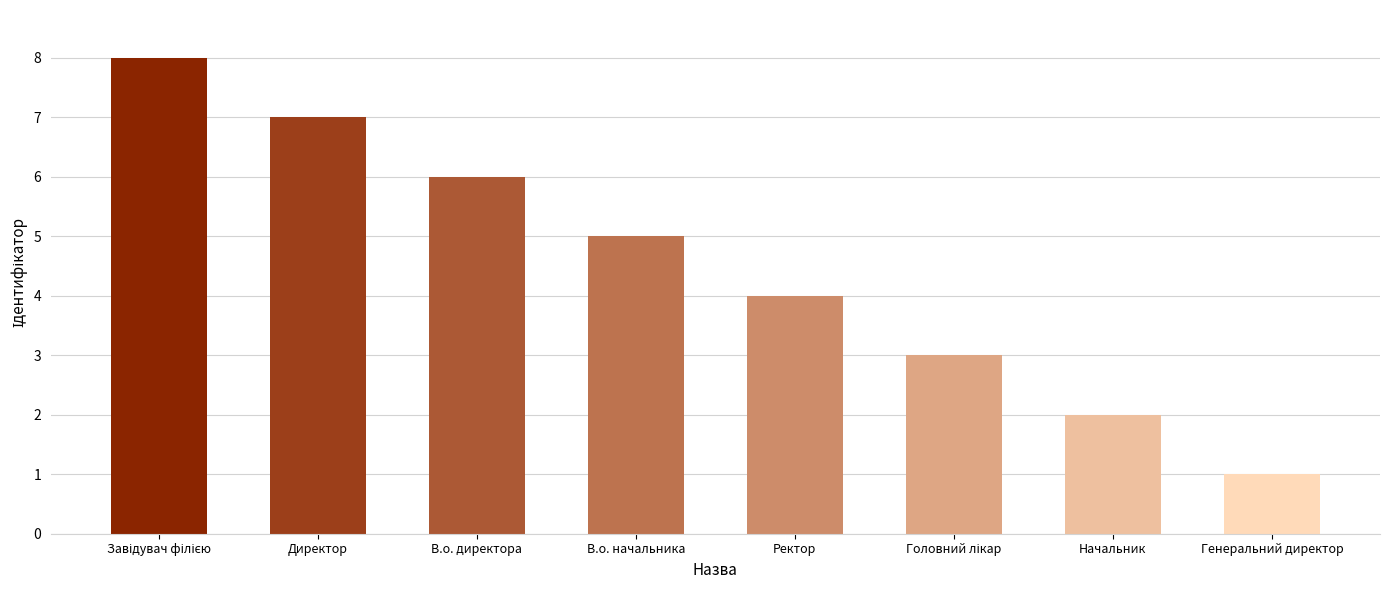

What is the change in value from Директор to Генеральний директор?

-6